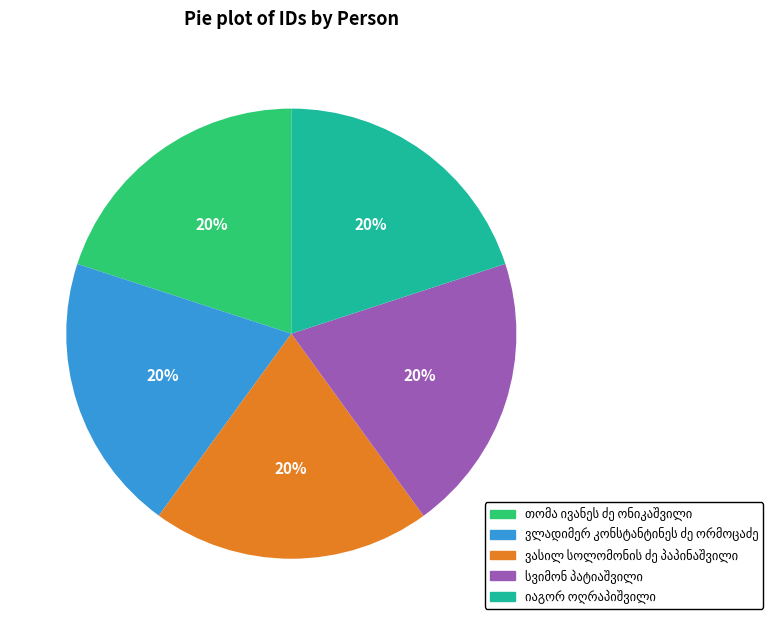

Is there any slice that represents more than half of the pie?

No